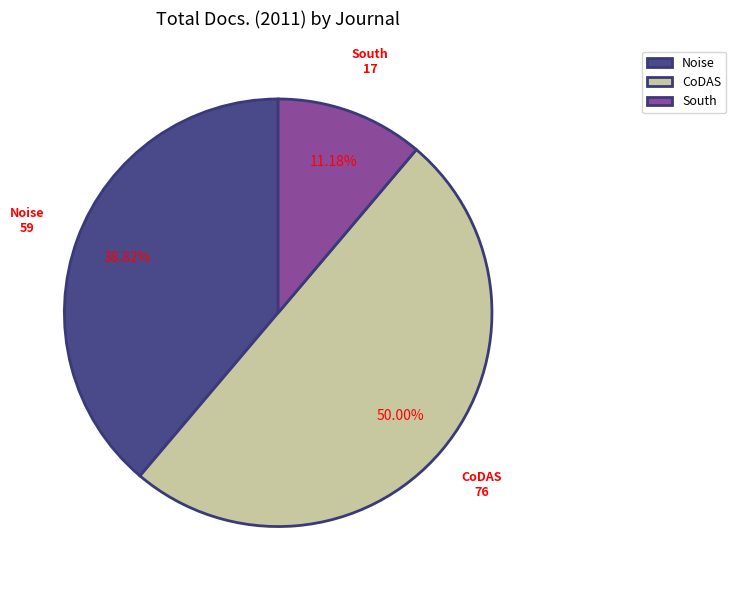

Rank the categories by value from lowest to highest.

South, Noise, CoDAS